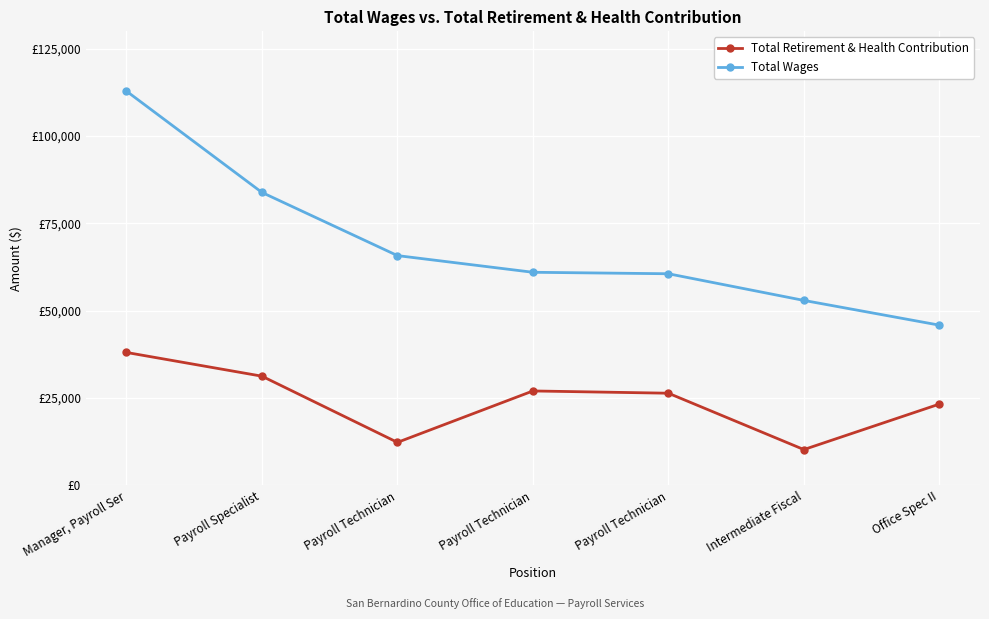

Which series has the largest range (max minus min)?

Total Wages